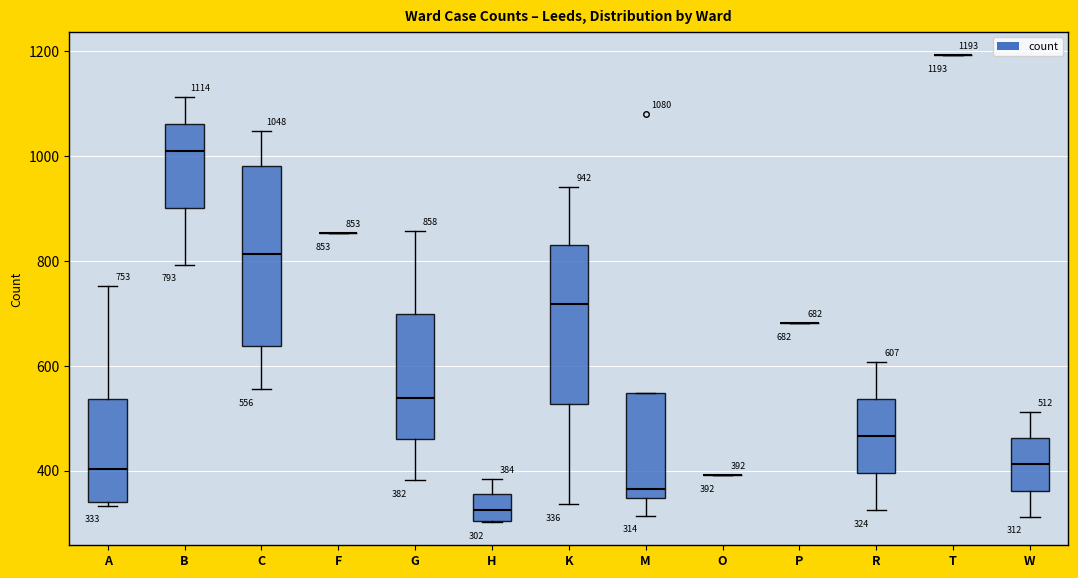

Which box is the tallest, from its lower edge to its upper edge?

C